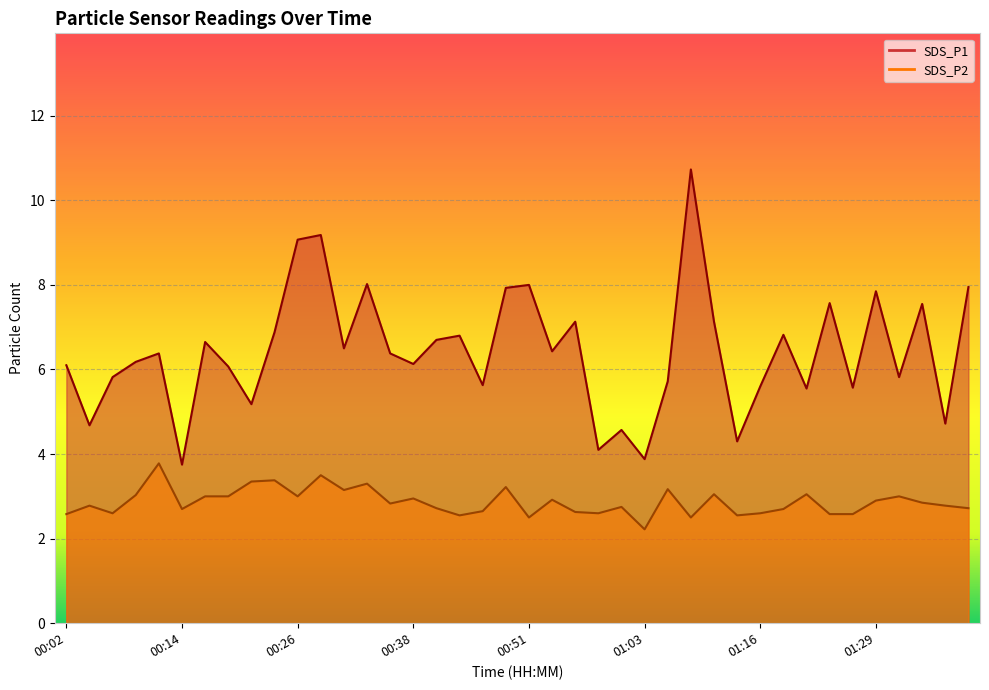

List the series in order of their overall mean, highest first.

SDS_P1, SDS_P2